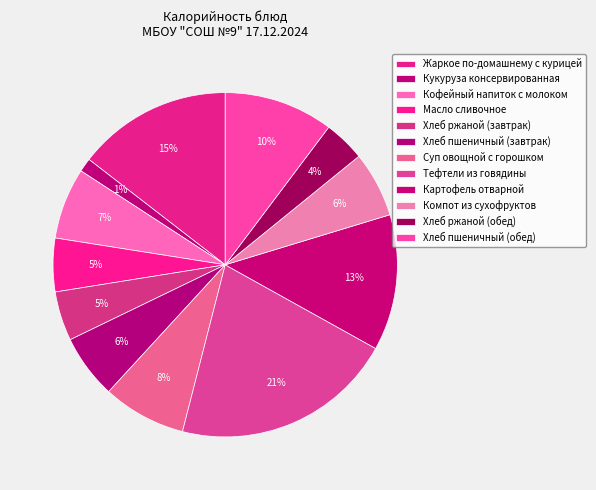

How many slices are in this pie chart?

12